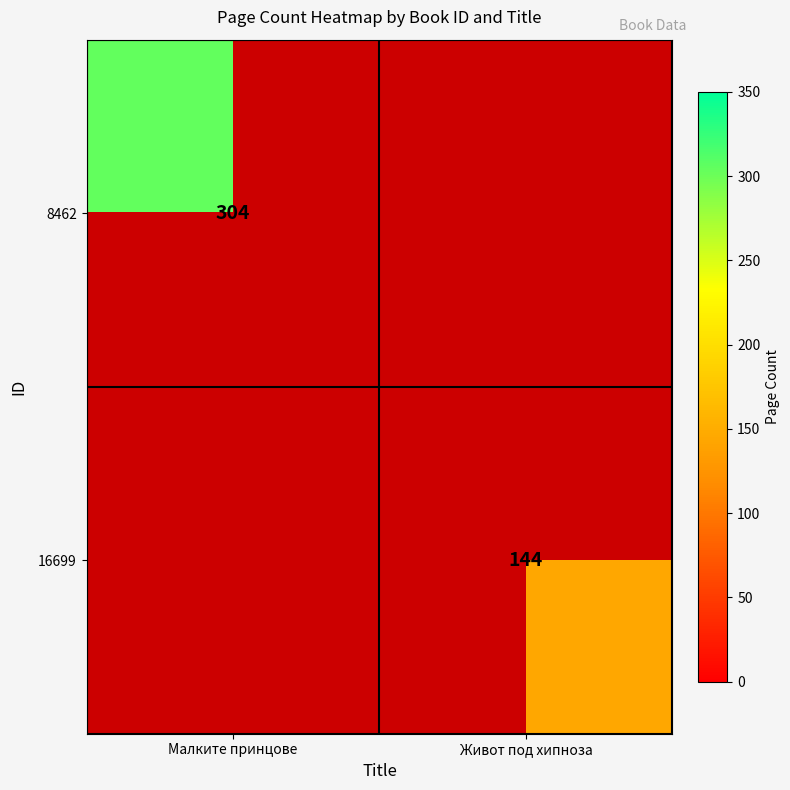

Is the value of 8462 at Малките принцове greater than the value of 16699 at Живот под хипноза?

Yes